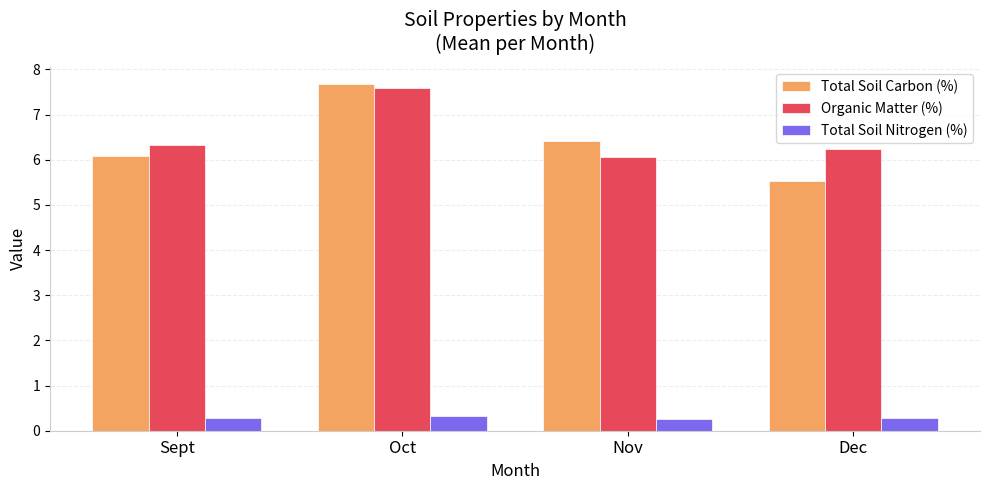

Reading left to right, transcribe all the data shown in this chart.

Total Soil Carbon (%): 6.1	7.7	6.4	5.5
Organic Matter (%): 6.3	7.6	6.1	6.2
Total Soil Nitrogen (%): 0.3	0.3	0.3	0.3